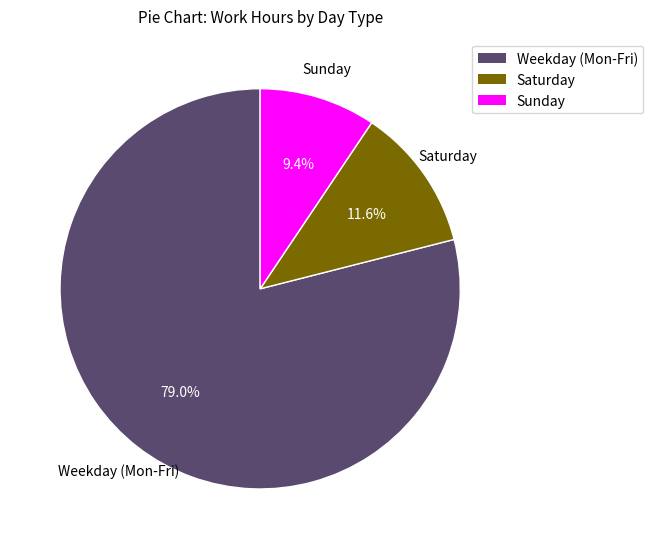

Does any single category account for the majority?

Yes